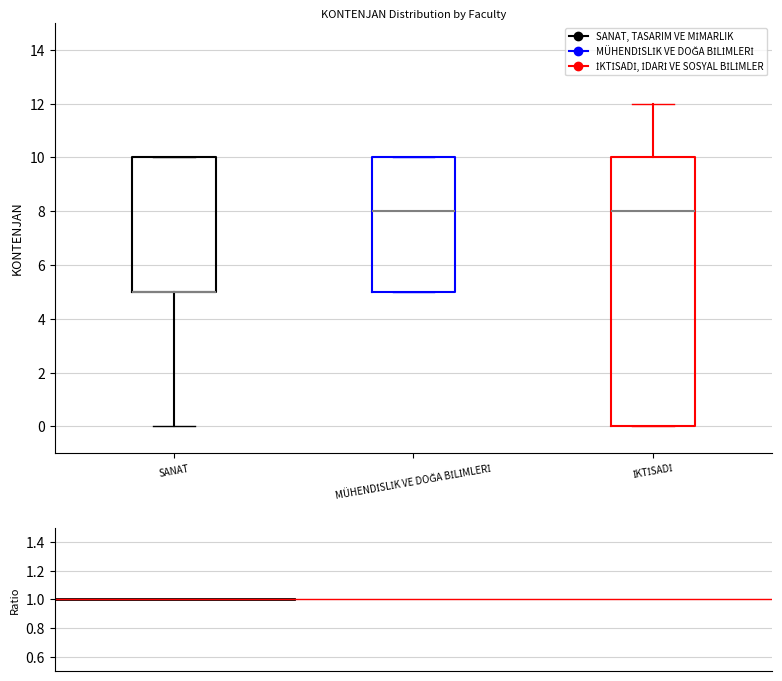

Reading left to right, transcribe this box plot: for each box, give where its median line is, the range the box spans, and where its two whiskers end, as read against the y-axis. The values are not printed on the chart, so give them approximately, as read against the axis.

SANAT: median 5 (drawn on the box's lower edge), box 5 to 10, whiskers 0 to 10
MÜHENDİSLİK VE DOĞA BİLİMLERİ: median 8, box 5 to 10, whiskers 5 to 10
İKTİSADİ: median 8, box 0 to 10, whiskers 0 to 12